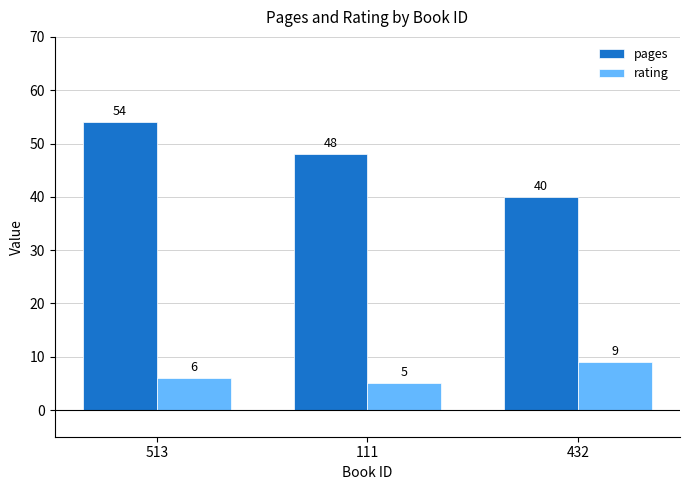

Reading left to right, transcribe all the data shown in this chart.

pages: 54	48	40
rating: 6	5	9